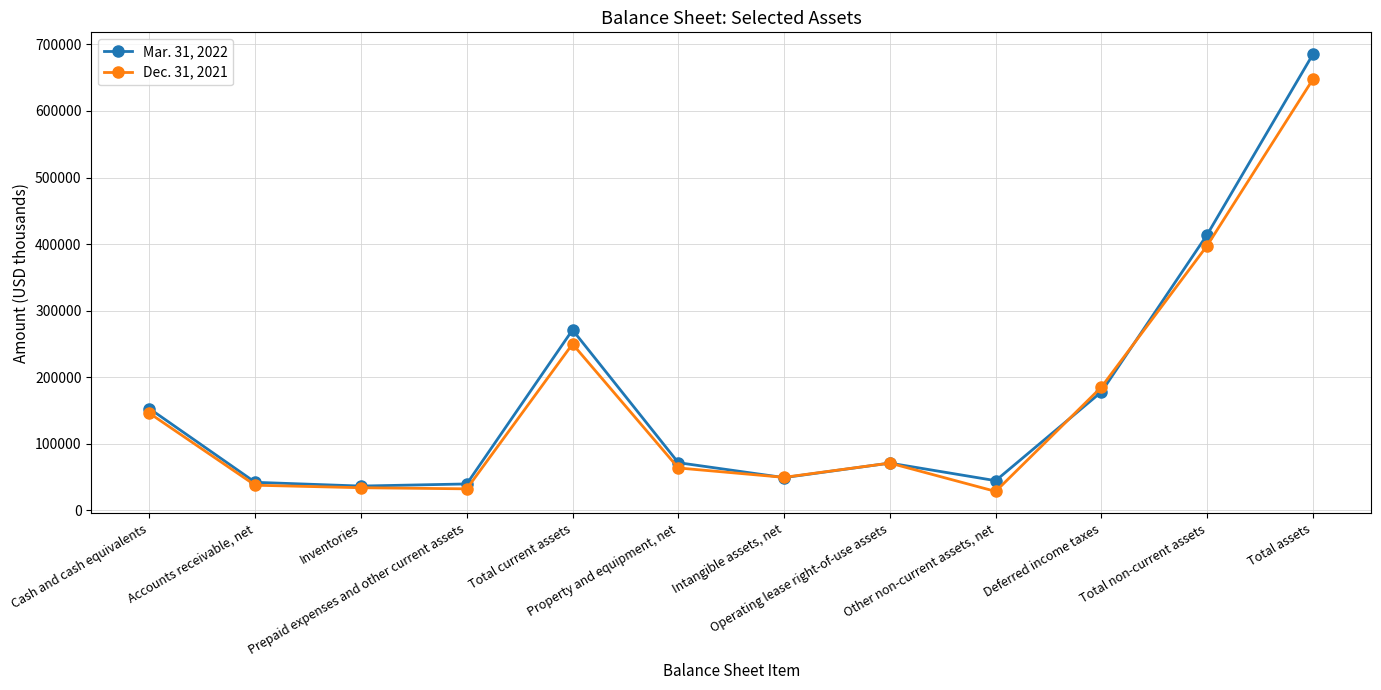

What is the average value of the Dec. 31, 2021 series?

161922